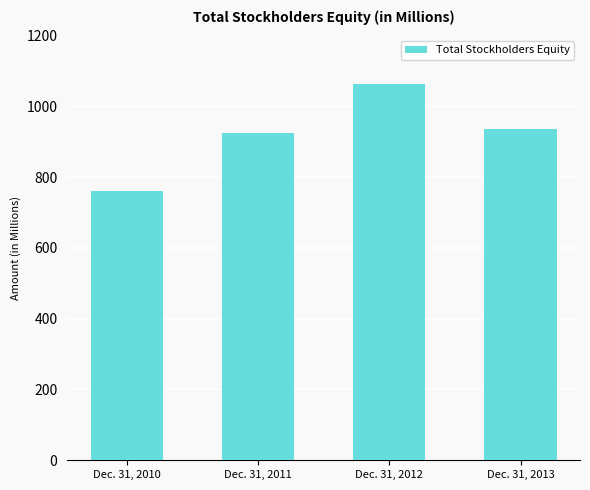

At which label is the value closest to 911?

Dec. 31, 2011